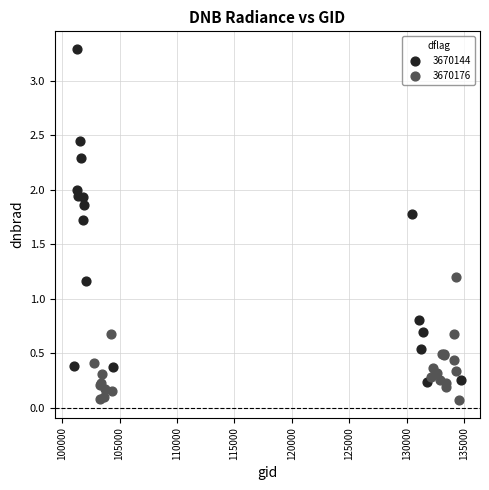

Which series contains the highest Y value?

3670144